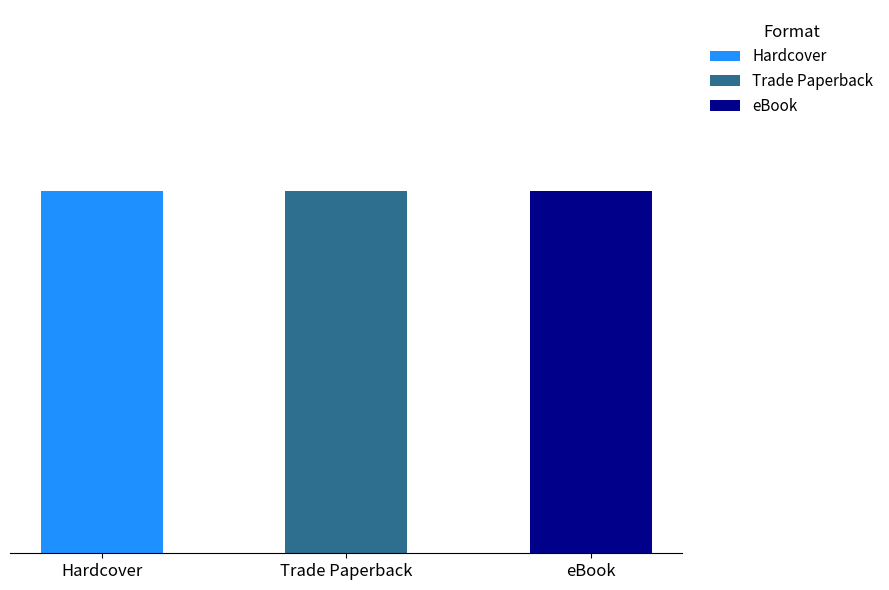

What is the difference between the Trade Paperback values at Trade Paperback and Hardcover?

109953414